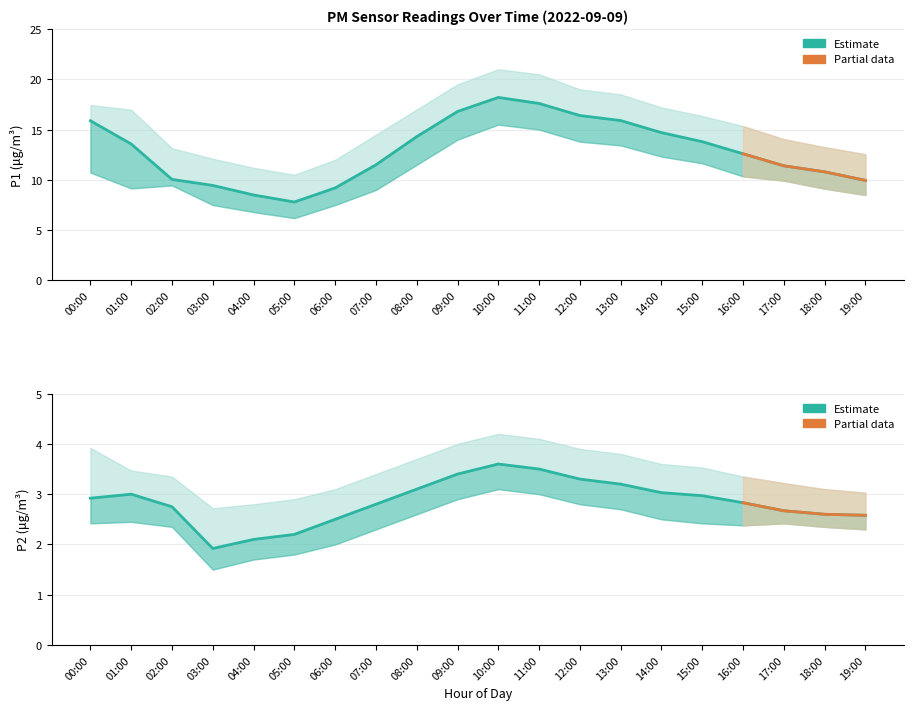

List the series in order of their overall mean, lowest first.

P2 Estimate, P1 Estimate